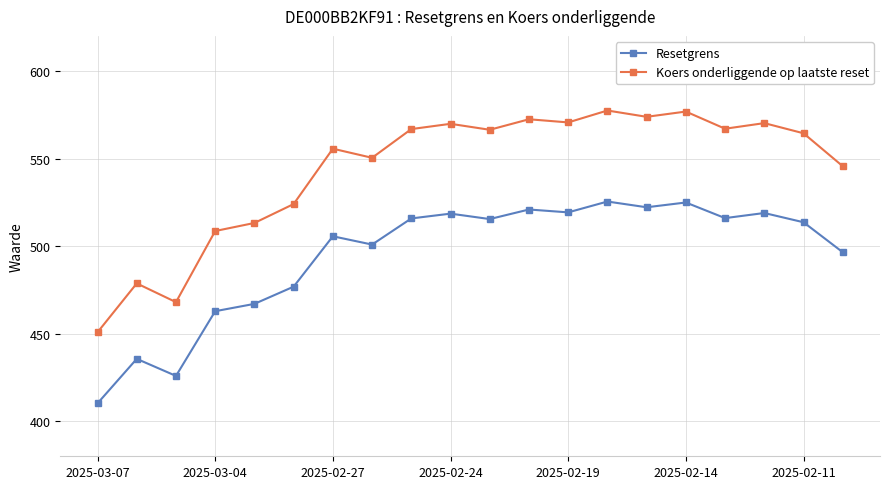

How many lines are shown in the chart?

2